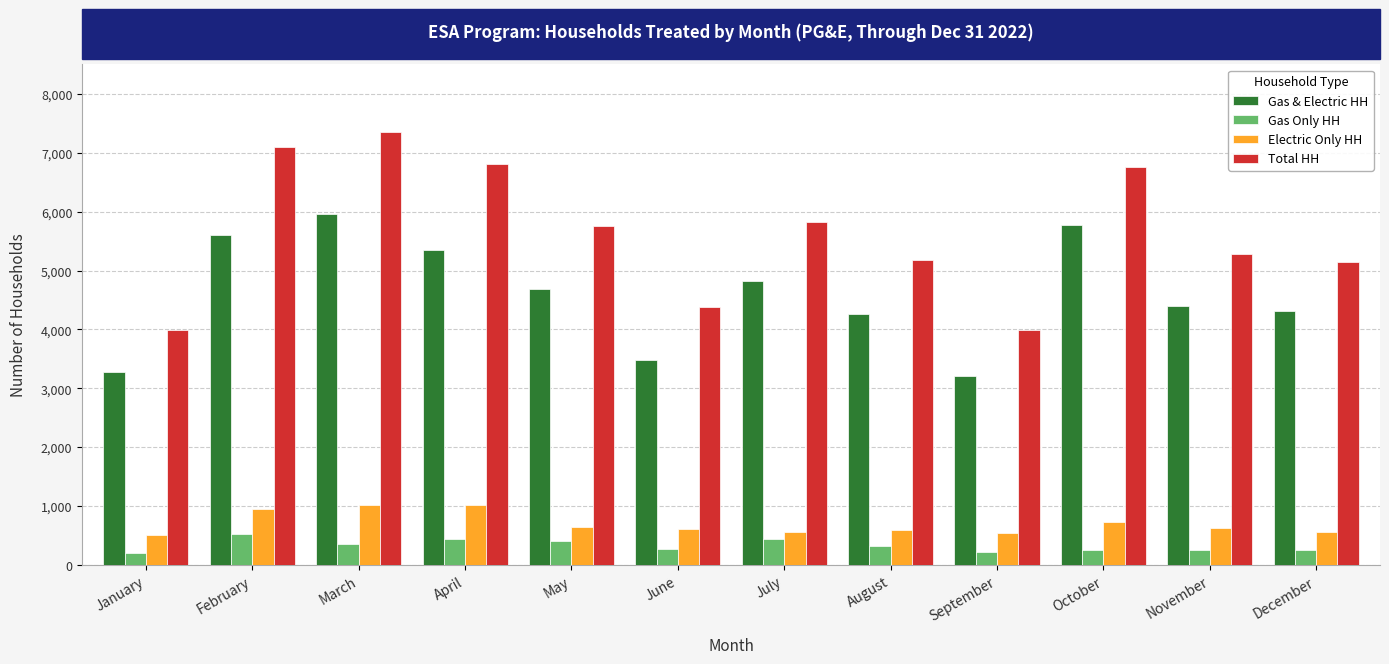

How many values in the Electric Only HH series are below 622?

6